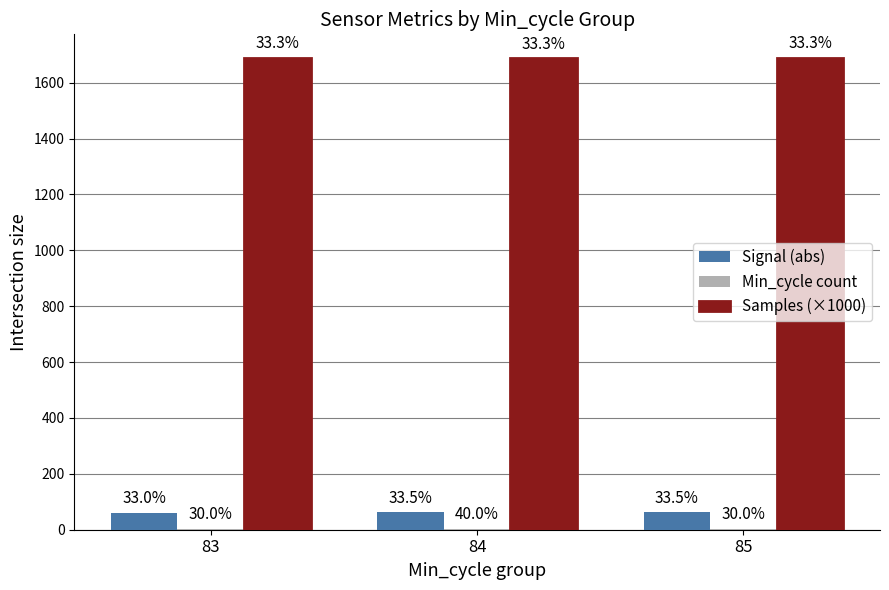

How many groups of bars are there?

3